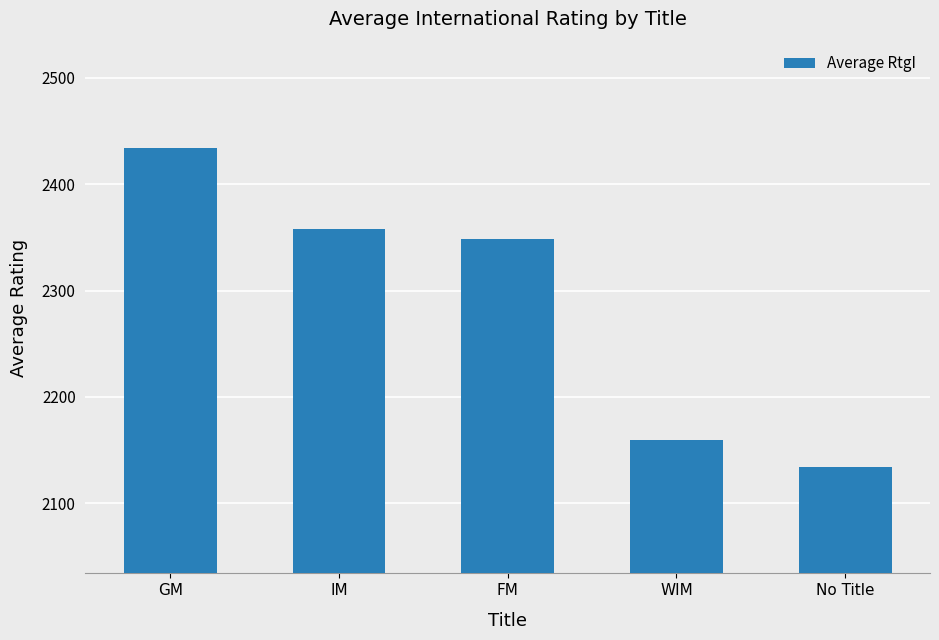

Is it true that the value at IM is 2358.3?

True